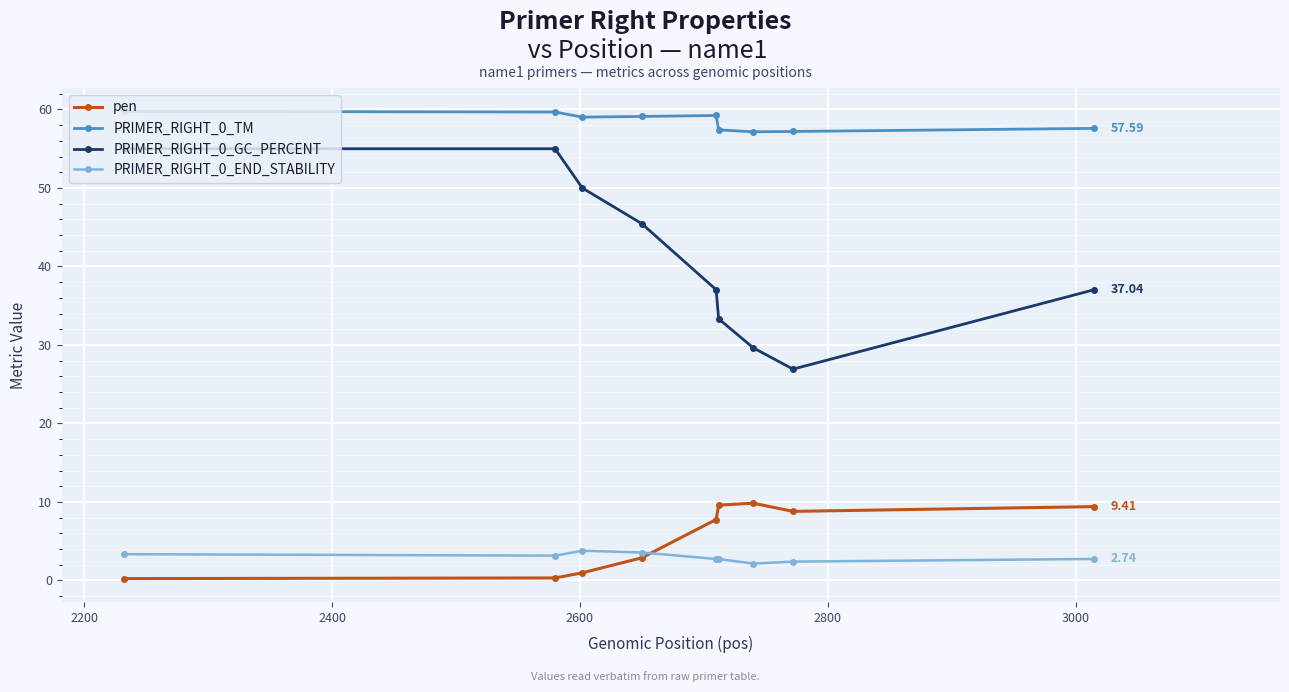

What is the greatest value displayed?

59.8